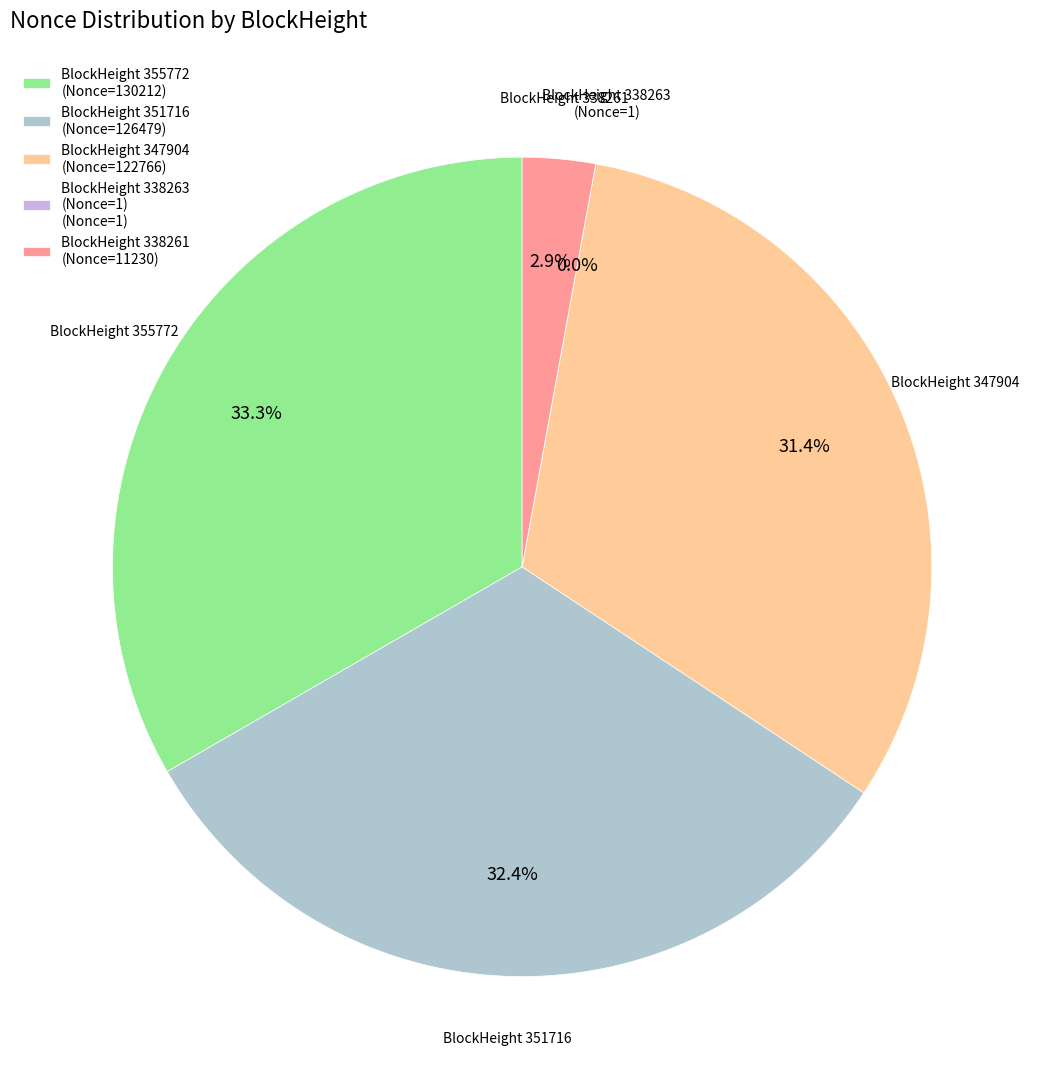

What is the largest slice in the pie chart?

BlockHeight 355772 (Nonce=130212)